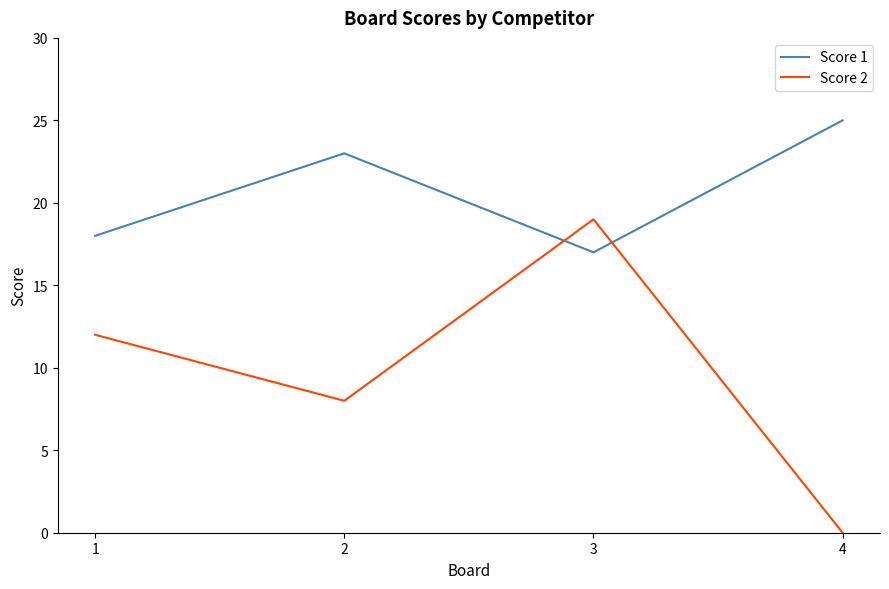

Where is Score 1 nearest to the value 21?

2